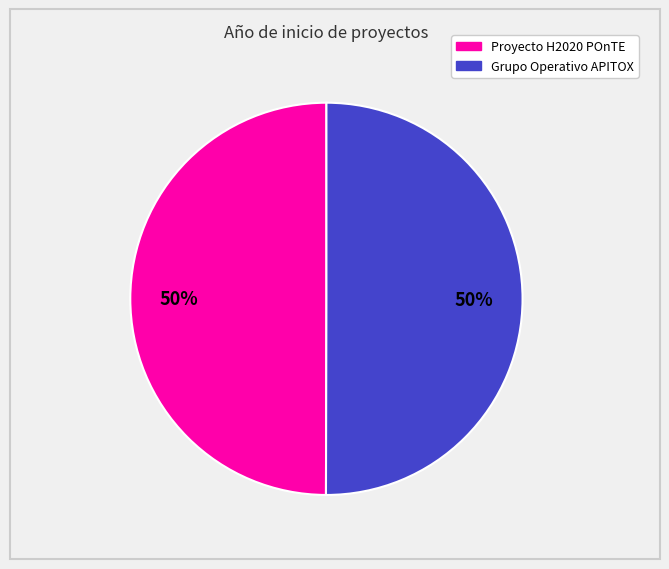

What percentage is the Proyecto H2020 POnTE slice, to the nearest percent?

50%